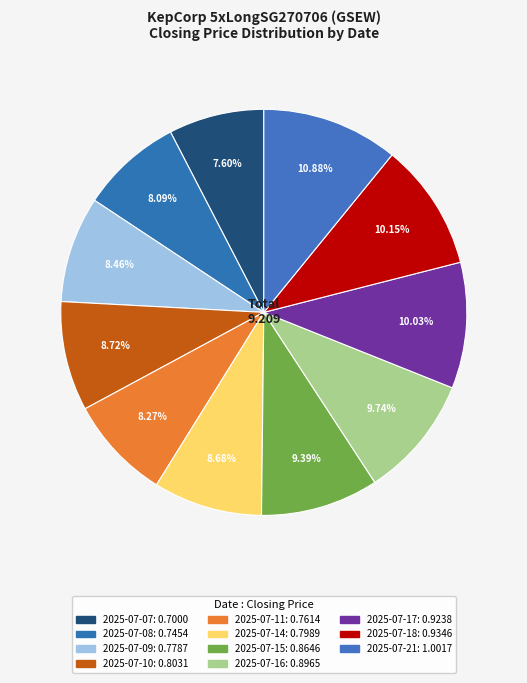

What is the smallest slice in the pie chart?

2025-07-07